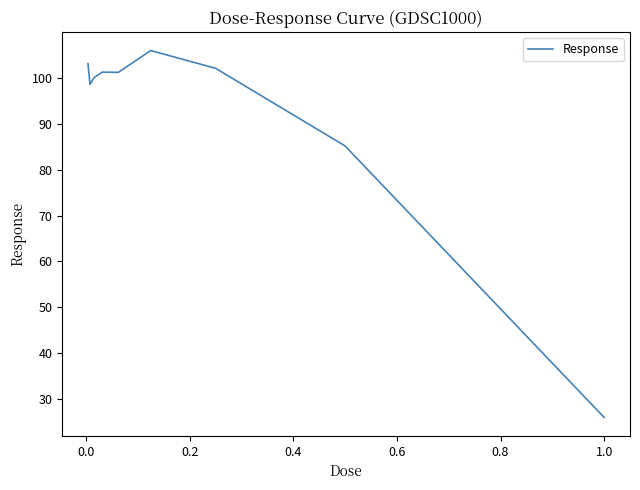

What is the greatest value displayed?

106.0